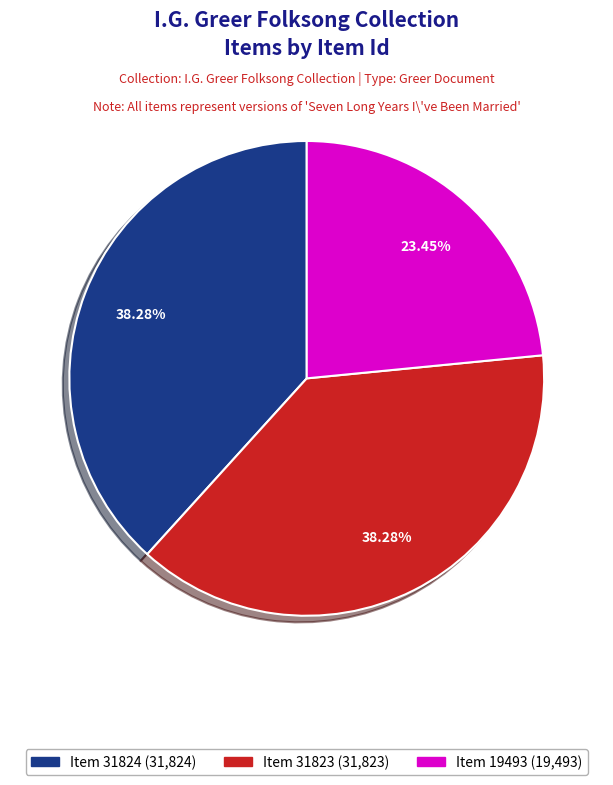

Does Item 31824 (31,824) account for over 50% of the chart?

No